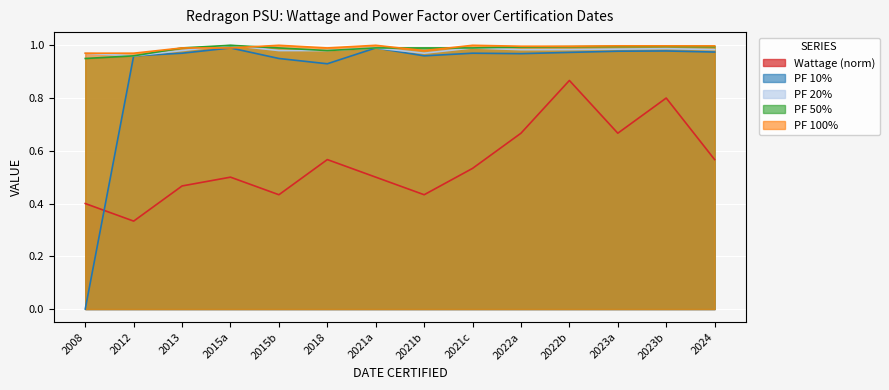

Which series has the widest spread of values?

PF 10%